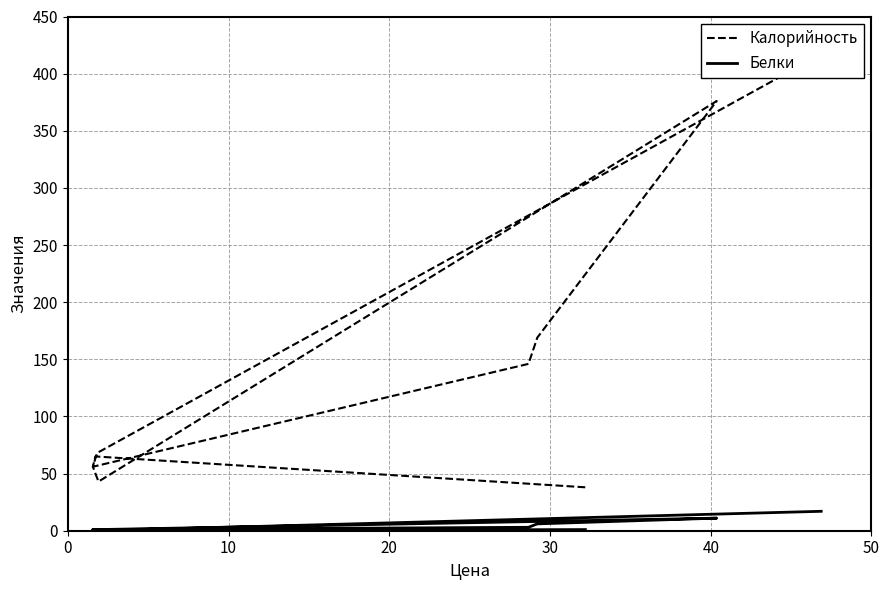

Read the Белки value at 50, to the nearest 10.

10